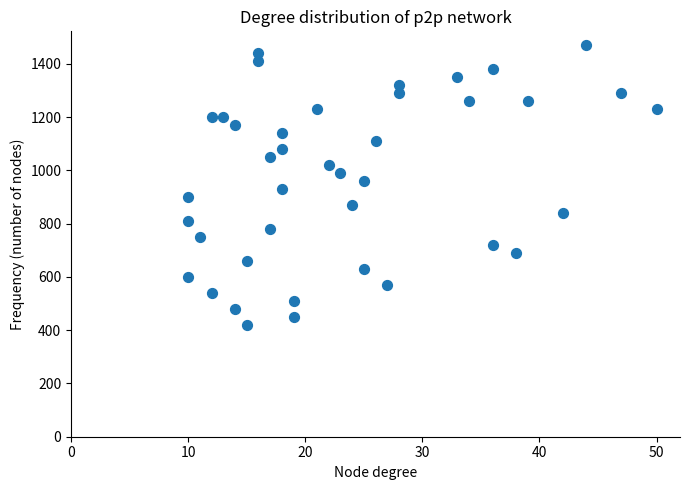

What is the range of Y values (max minus min)?

1050